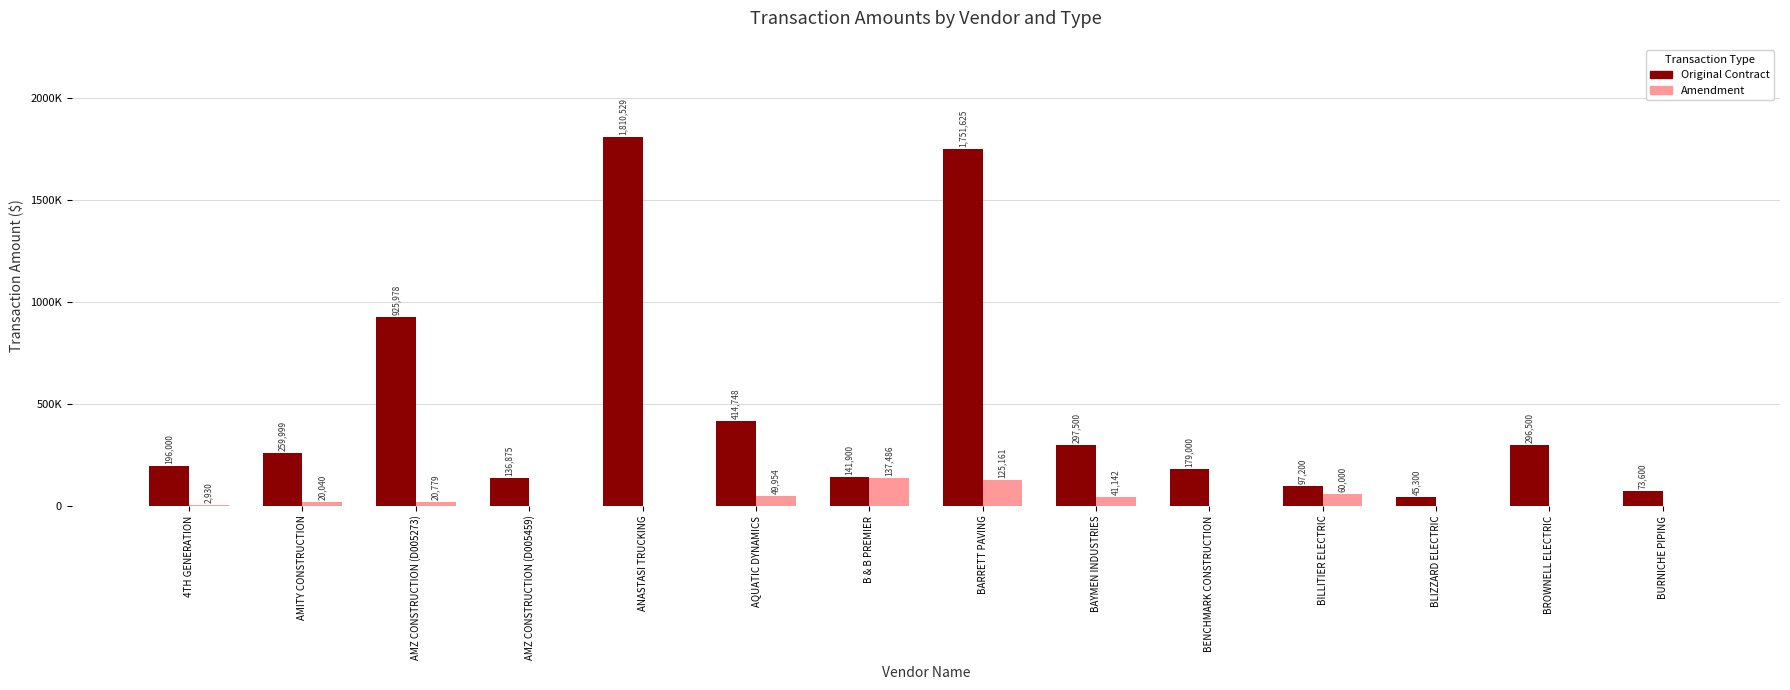

Is it true that Amendment equals 0.0 at BENCHMARK CONSTRUCTION?

True